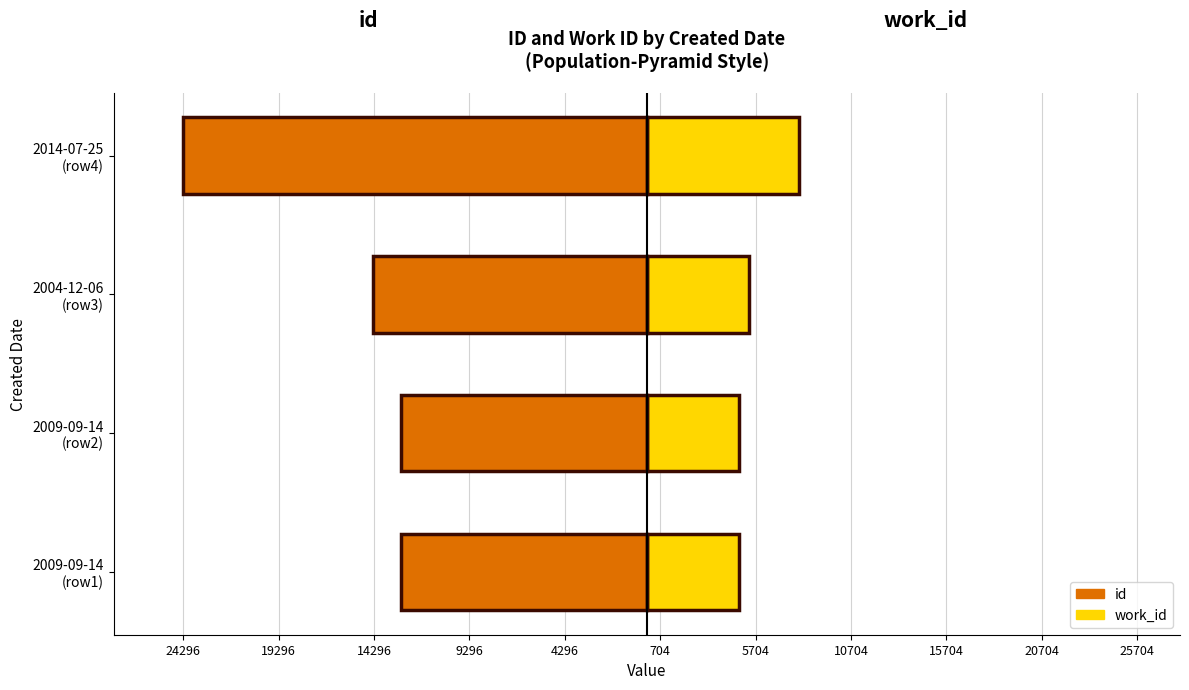

Rank the series at 2009-09-14 (row2) from highest to lowest value.

work_id, id